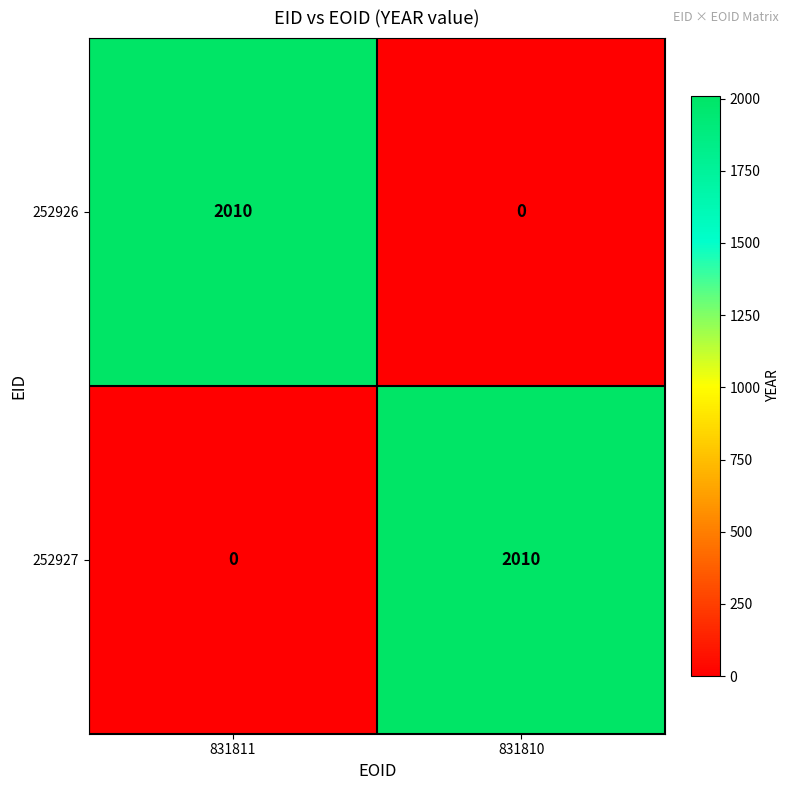

The value of 252926 at 831810 is -861. True or false?

False